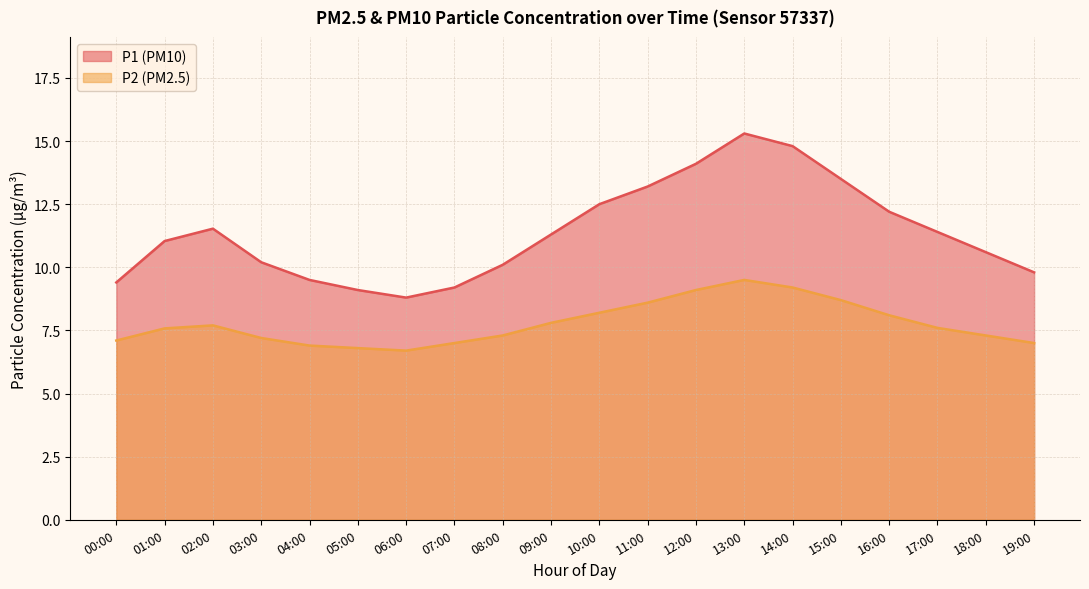

True or false: P2 has more than 2 points higher than both neighbors.

False